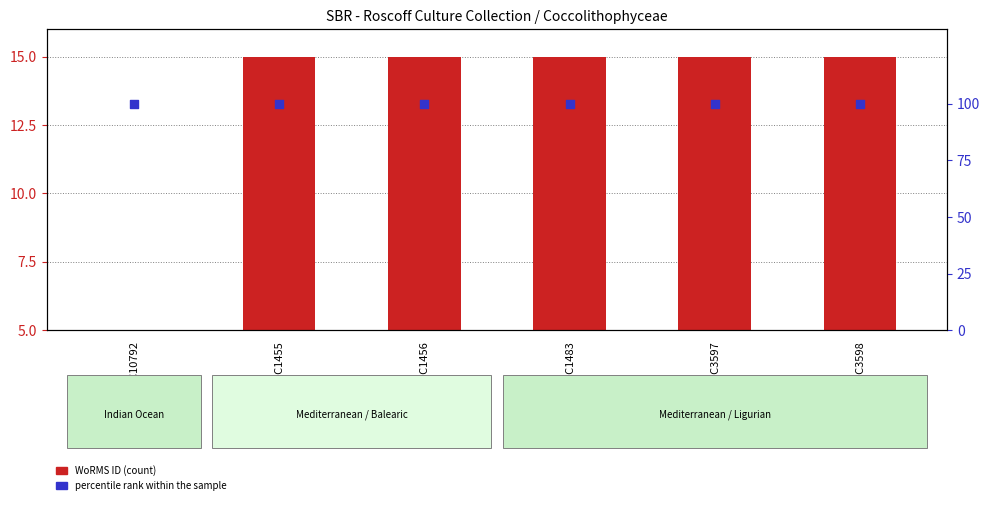

Is the value of percentile rank within the sample at RCC1455 greater than the value of WoRMS ID at RCC10792?

Yes